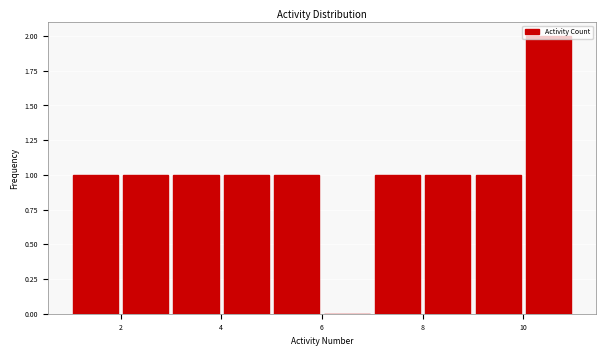

Reading left to right, transcribe this chart: for each bar, give the range it covers on the x-axis and its height. The values are not printed on the chart, so give them approximately, as read against the axis.

1 to 2: 1
2 to 3: 1
3 to 4: 1
4 to 5: 1
5 to 6: 1
6 to 7: 0
7 to 8: 1
8 to 9: 1
9 to 10: 1
10 to 11: 2